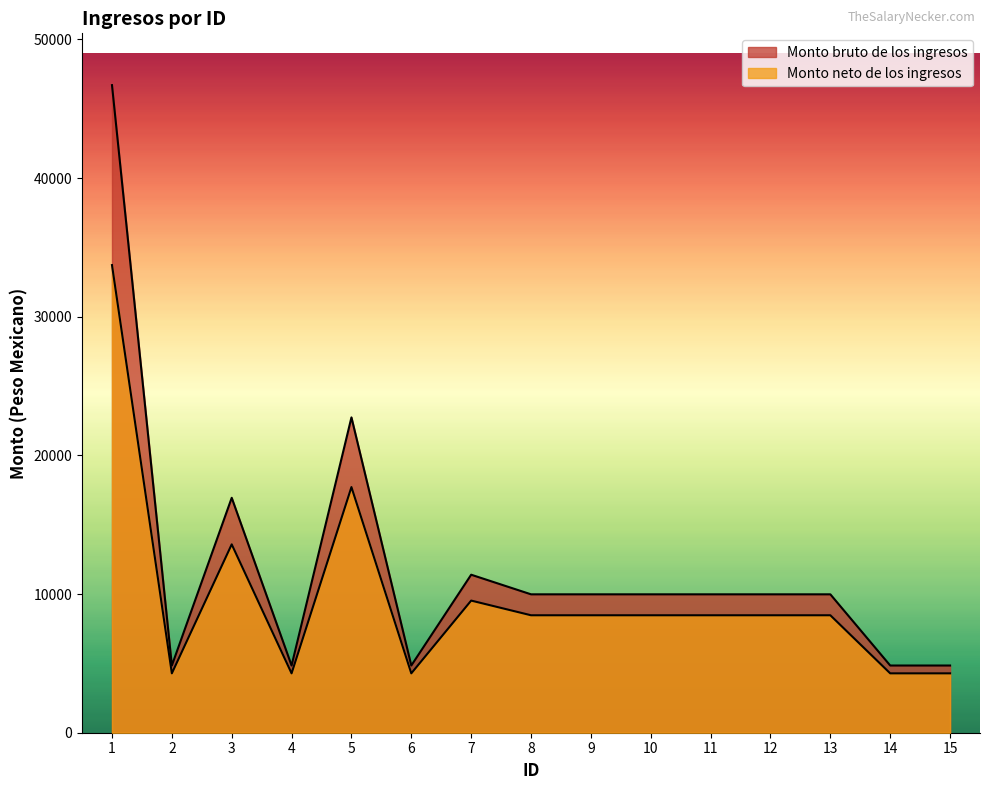

The value of Monto bruto de los ingresos at 11 is 9980.4. True or false?

True